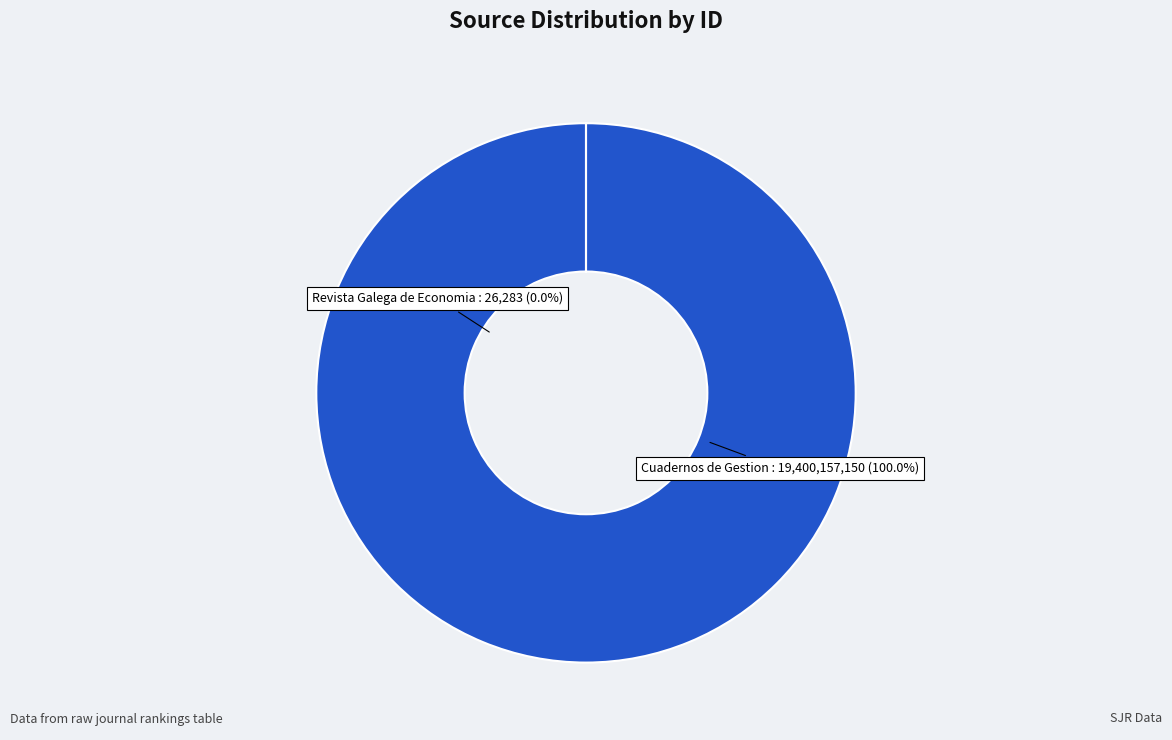

Is it true that Revista Galega de Economia is 0% of the pie?

True